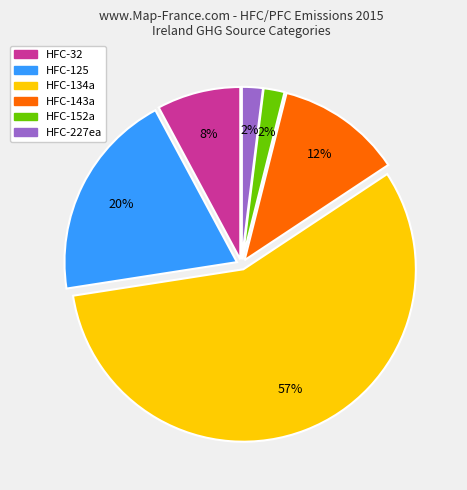

How many segments does this pie chart have?

6